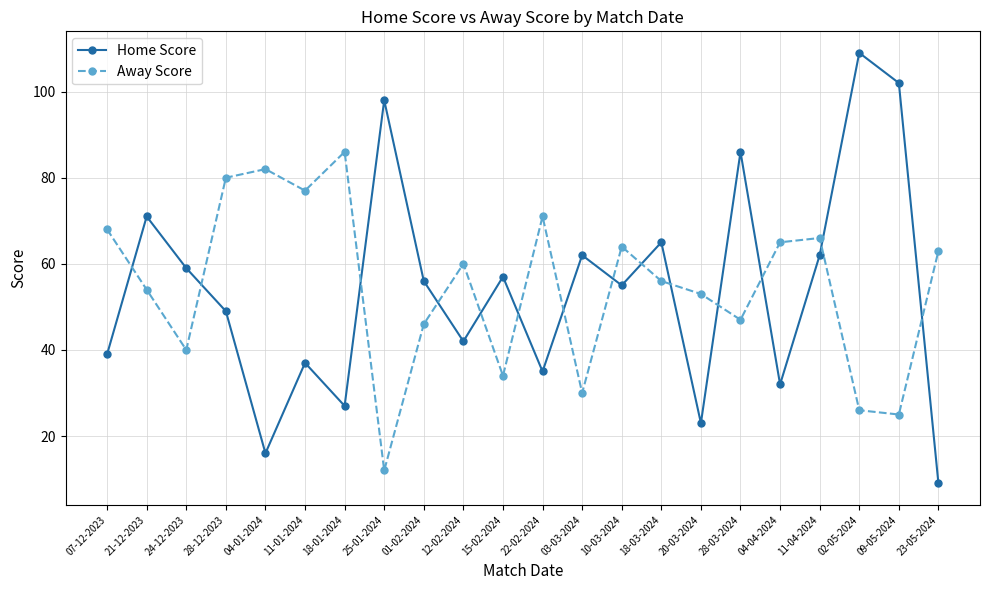

Which series ends up on top after the final intersection of Home Score and Away Score?

Away Score